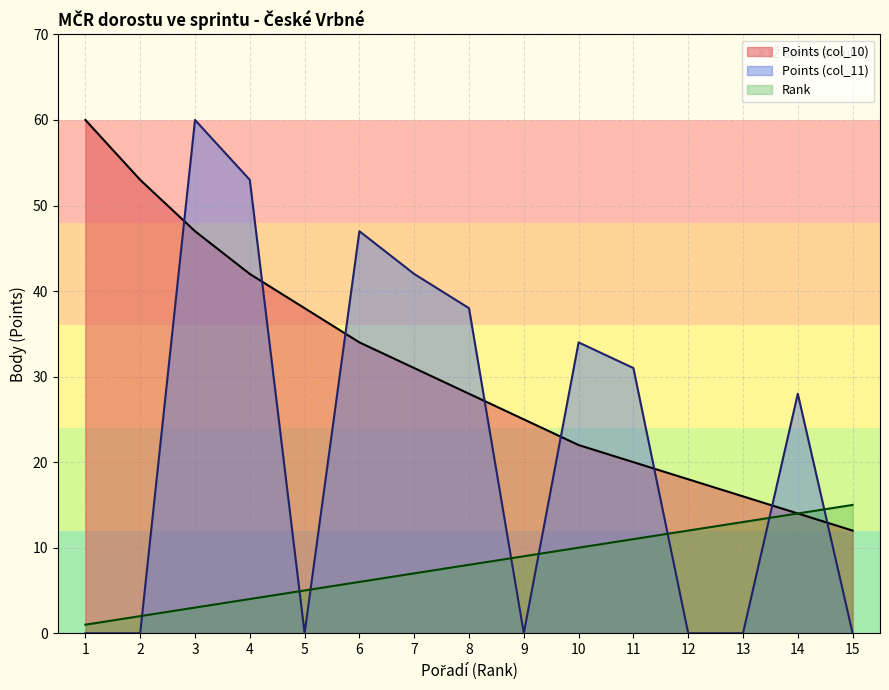

Reading right to left, list all the values displayed in this chart.

Rank: 15=15	14=14	13=13	12=12	11=11	10=10	9=9	8=8	7=7	6=6	5=5	4=4	3=3	2=2	1=1
Points (col_10): 15=12	14=14	13=16	12=18	11=20	10=22	9=25	8=28	7=31	6=34	5=38	4=42	3=47	2=53	1=60
Points (col_11): 15=0	14=28	13=0	12=0	11=31	10=34	9=0	8=38	7=42	6=47	5=0	4=53	3=60	2=0	1=0